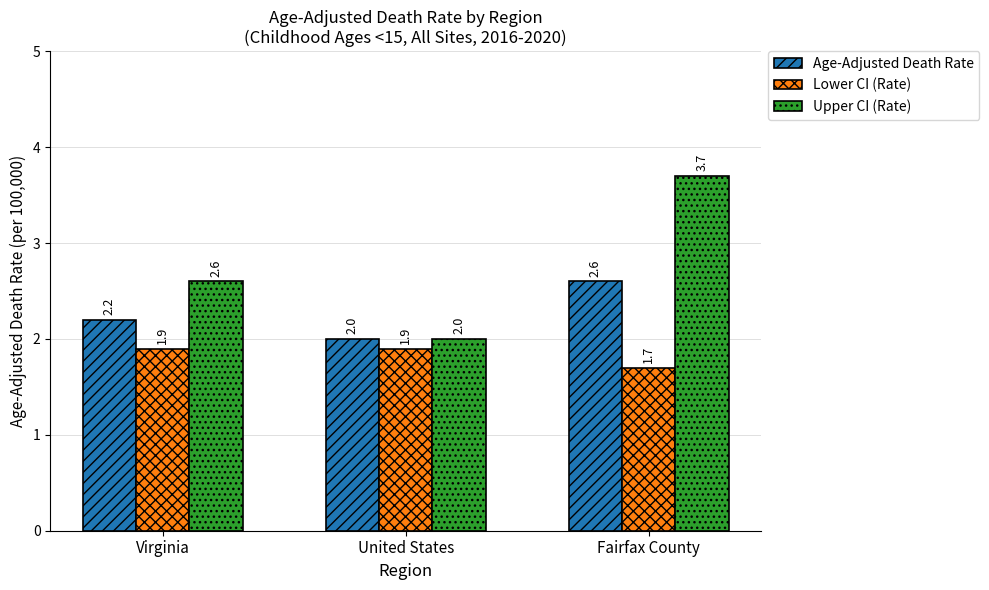

Count the Upper CI (Rate) values in the range 2 to 3.

2